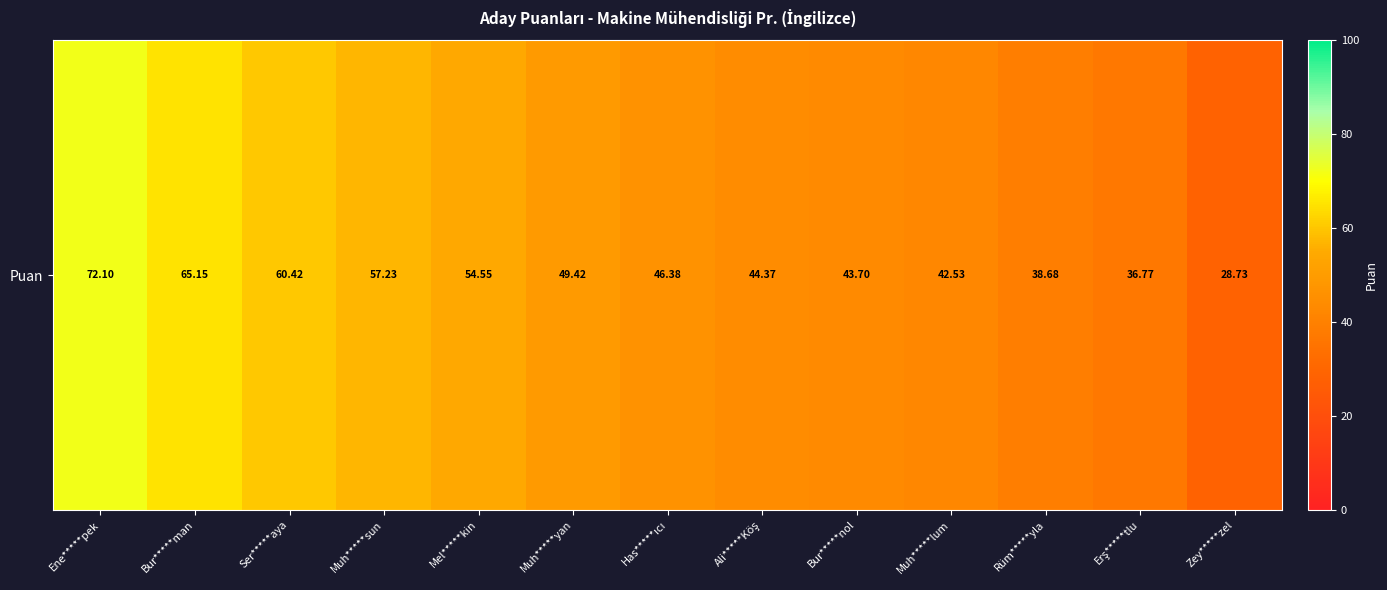

List the labels in order of value, largest first.

Ene*****pek, Bur*****man, Ser*****aya, Muh*****sun, Mel*****kin, Muh*****yan, Has*****ıcı, Ali*****Köş, Bur*****nol, Muh*****lum, Rüm*****yla, Erş*****tlu, Zey*****zel